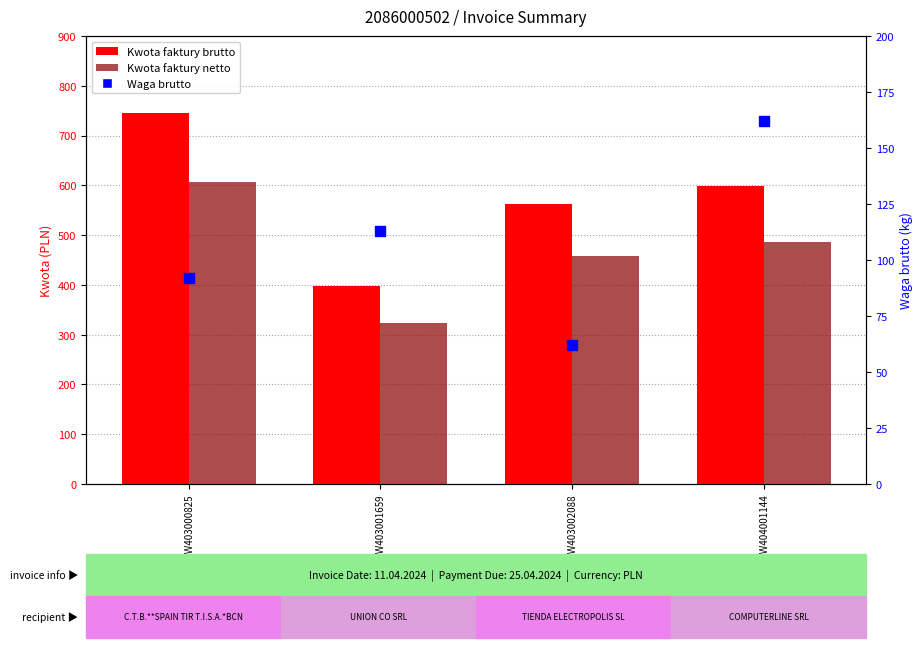

Which series has the largest Y range (max minus min)?

Kwota faktury brutto